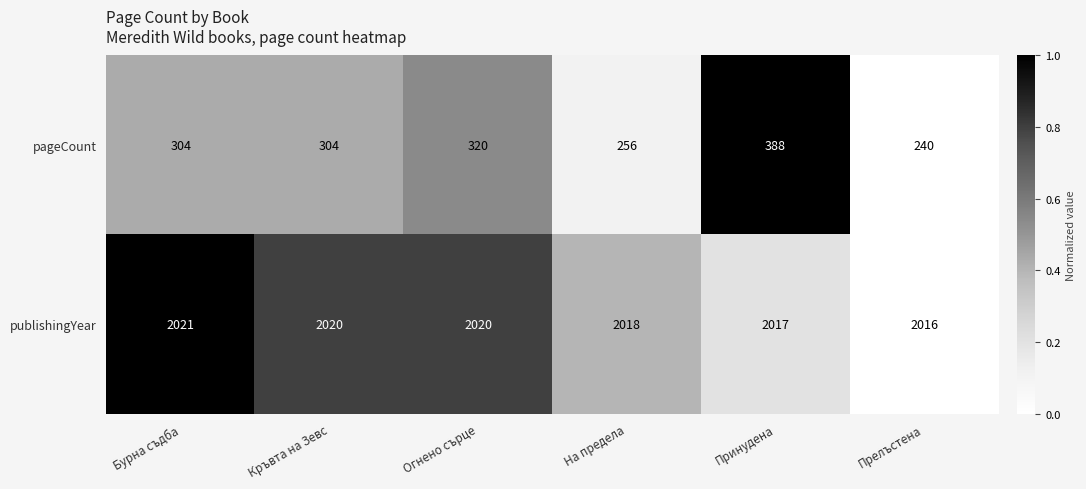

Rank the series by their average value, from highest to lowest.

publishingYear, pageCount